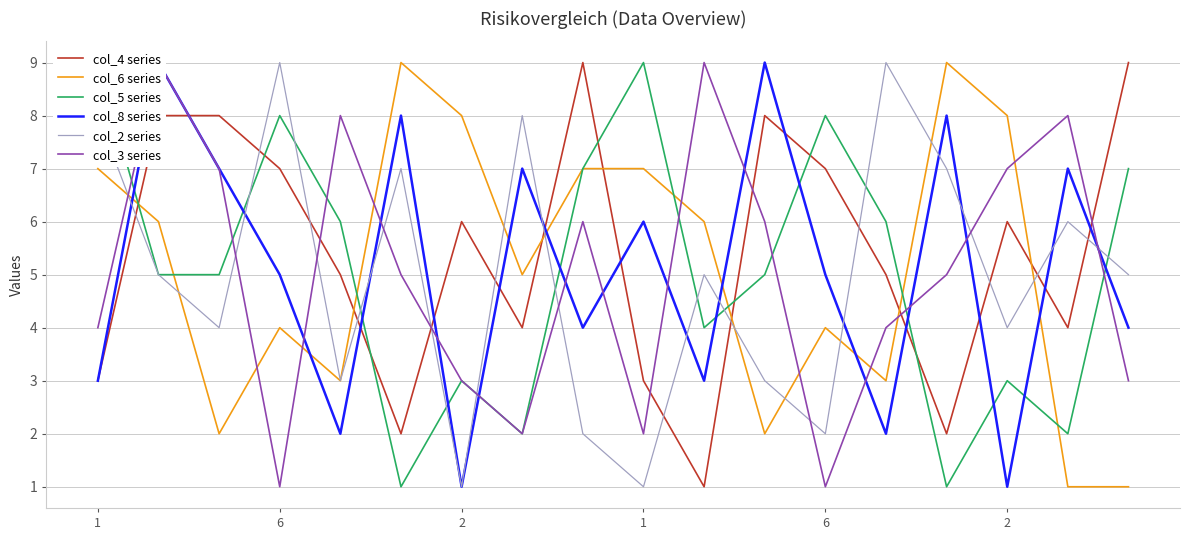

Which series has the widest spread of values?

col_4 series